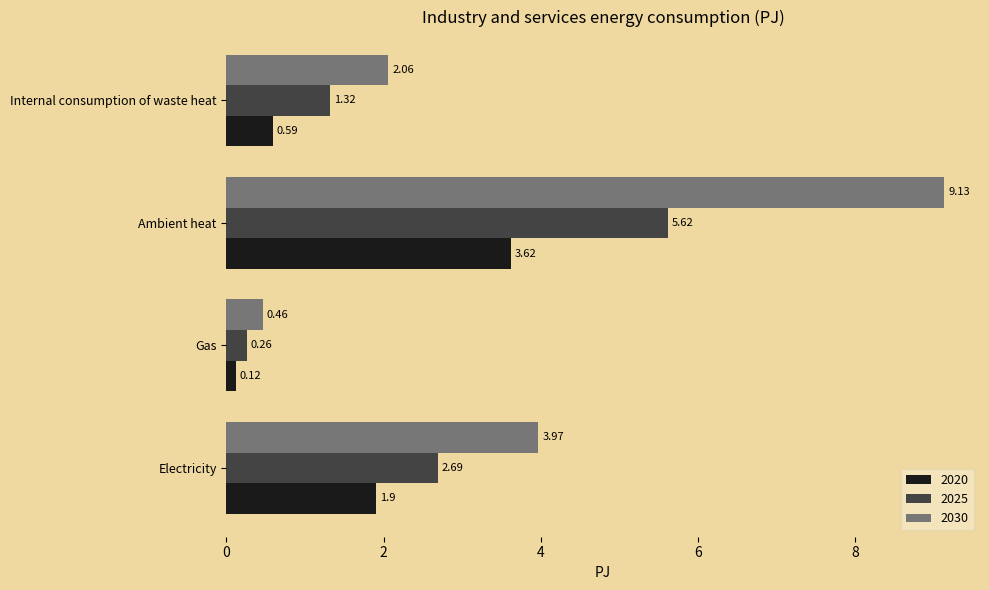

What is the sum of all 2030 values?

15.6